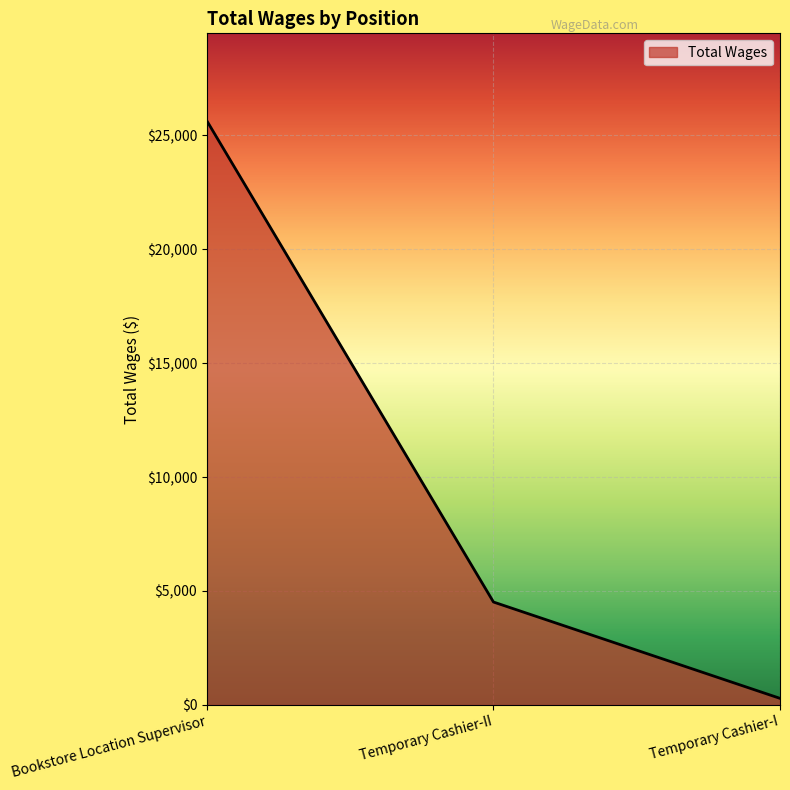

What is the difference between the values at Bookstore Location Supervisor and Temporary Cashier-II?

21110